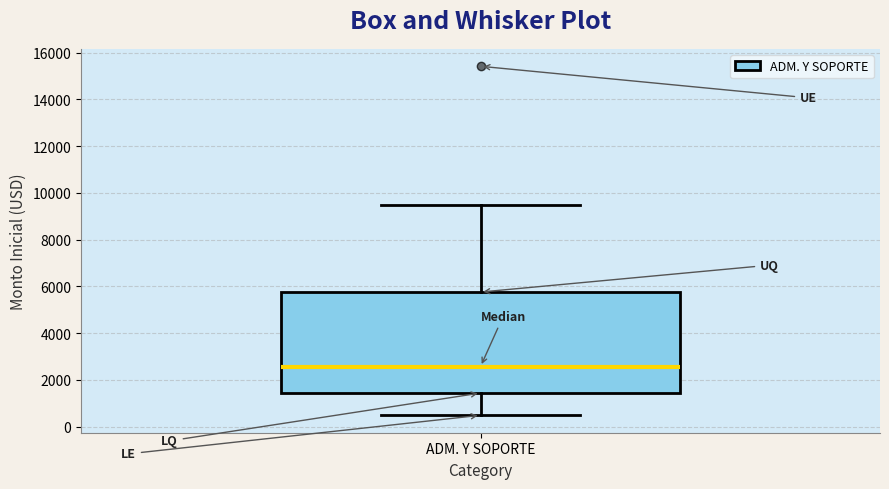

Transcribe this box plot: give where the median line is, the range the box spans, and where the two whiskers end, as read against the y-axis. The values are not printed on the chart, so give them approximately, as read against the axis.

median 2600, box 1400 to 5800, whiskers 400 to 9400